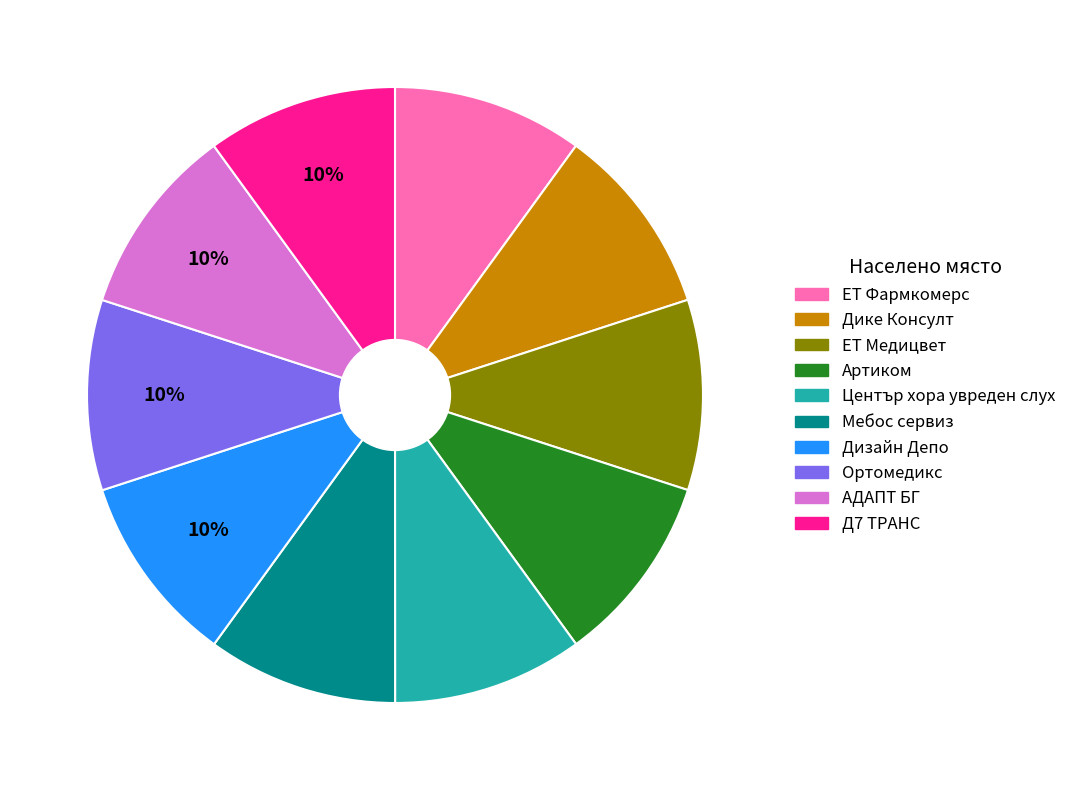

Is there a majority slice in this chart?

No